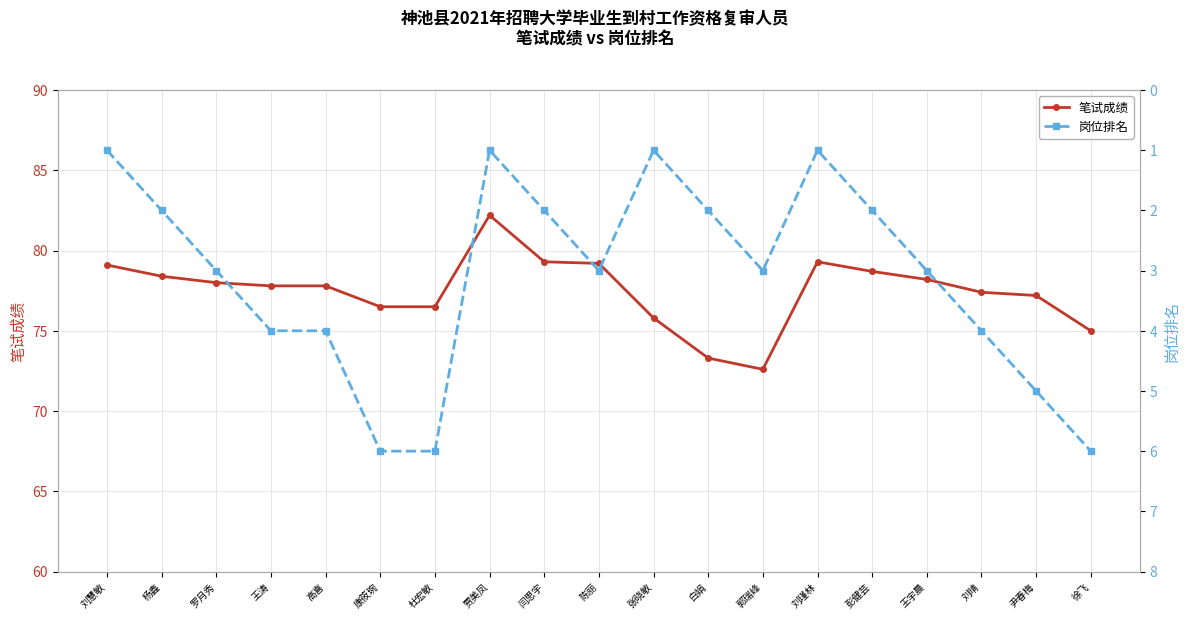

Is the value of 笔试成绩 at 高喜 greater than the value of 岗位排名 at 康筱琬?

Yes